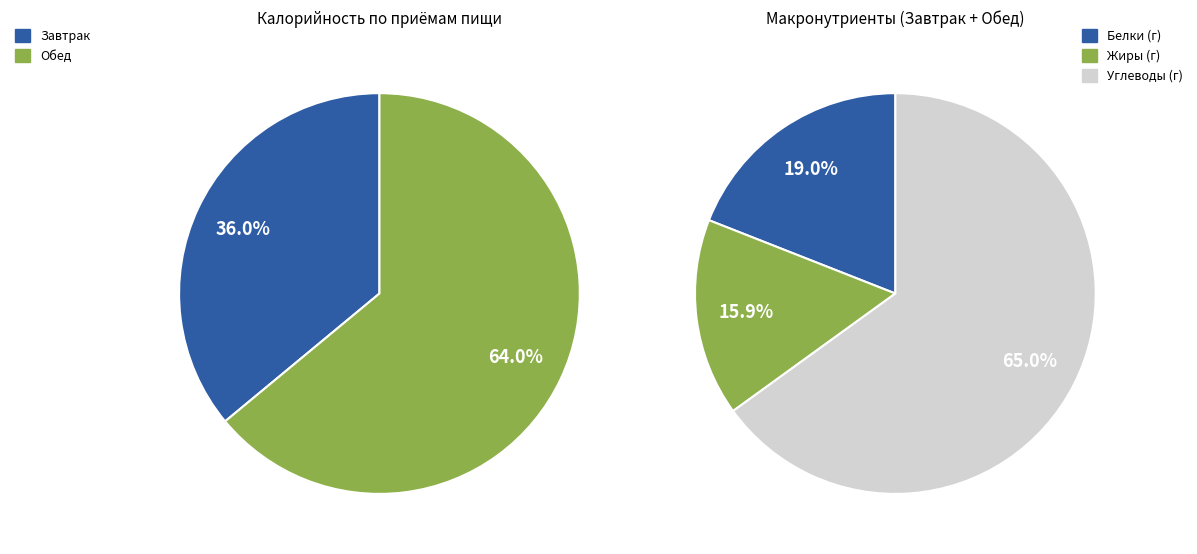

Does Обед represent more than half of the total?

Yes